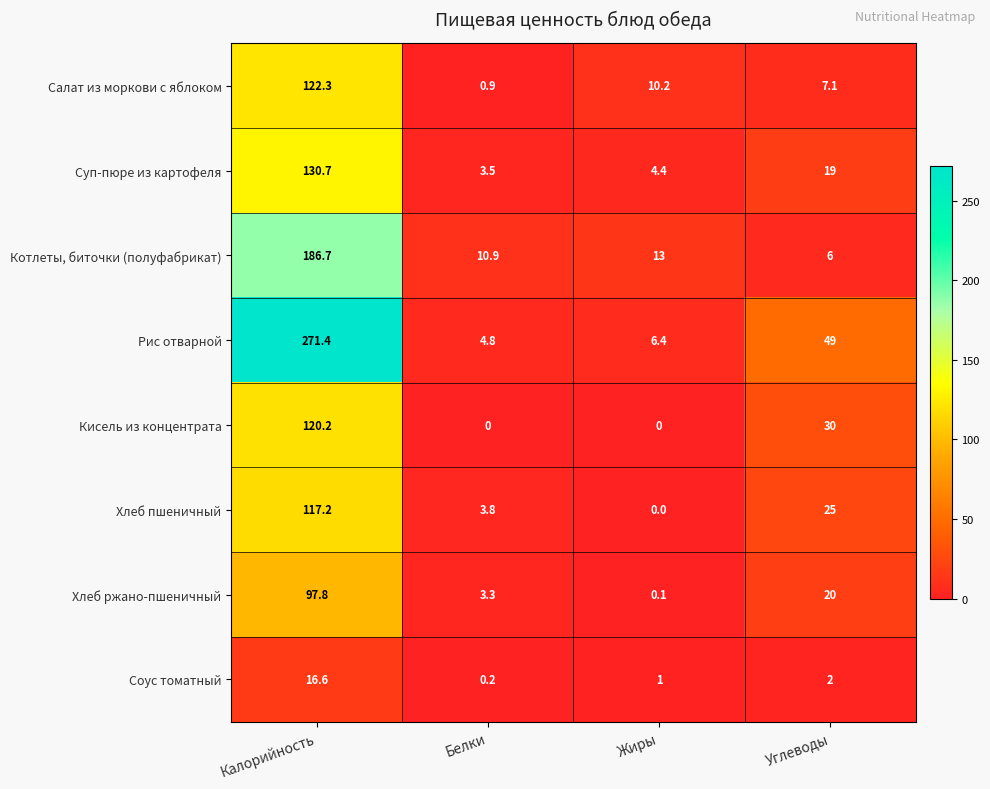

Which category has the highest value across all series?

Калорийность